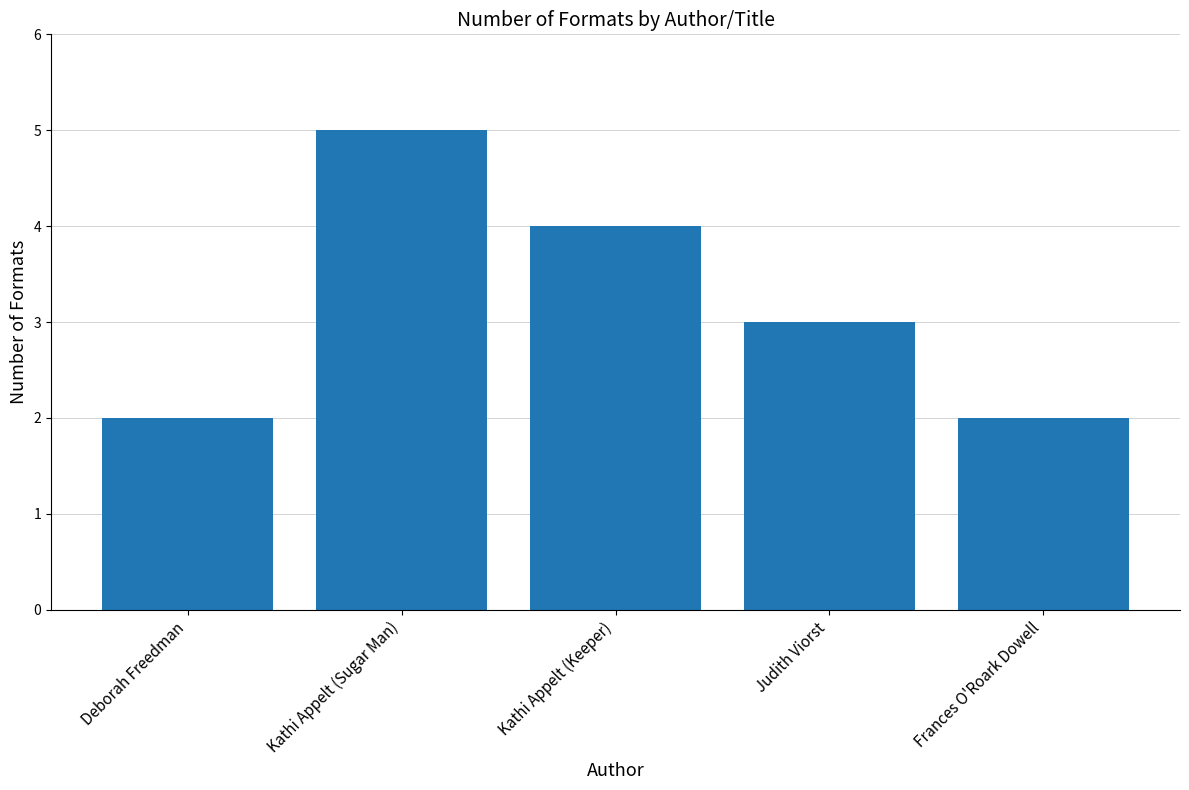

What position from the right is Kathi Appelt (Sugar Man)?

4